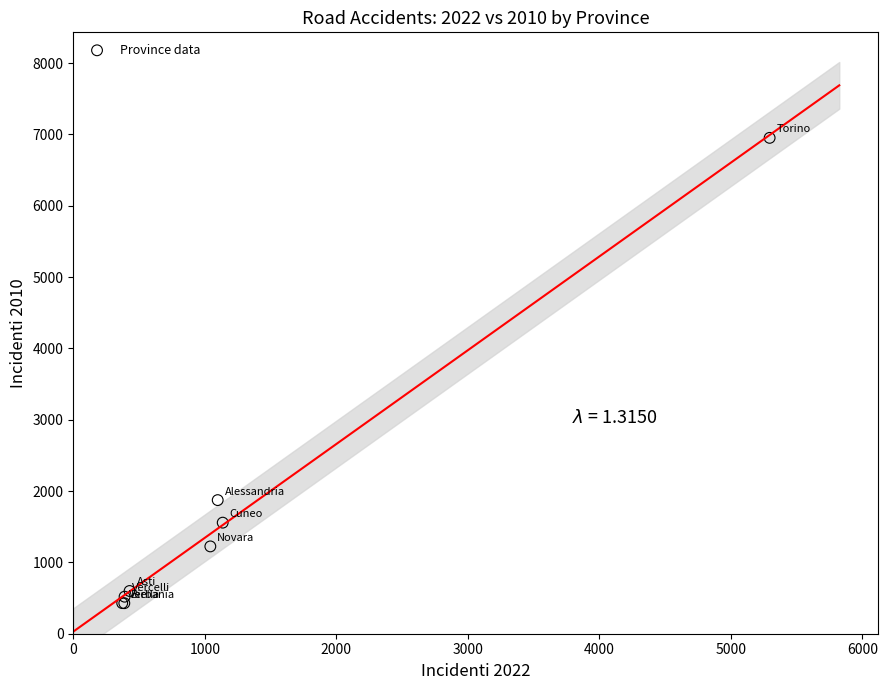

What Y value in the scatter plot is closest to 3689?

1873